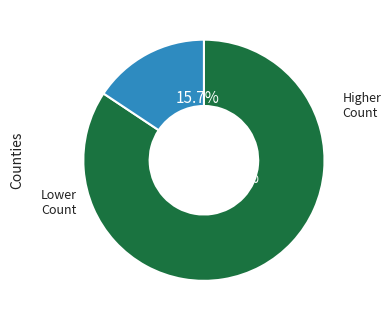

Is there a majority slice in this chart?

Yes